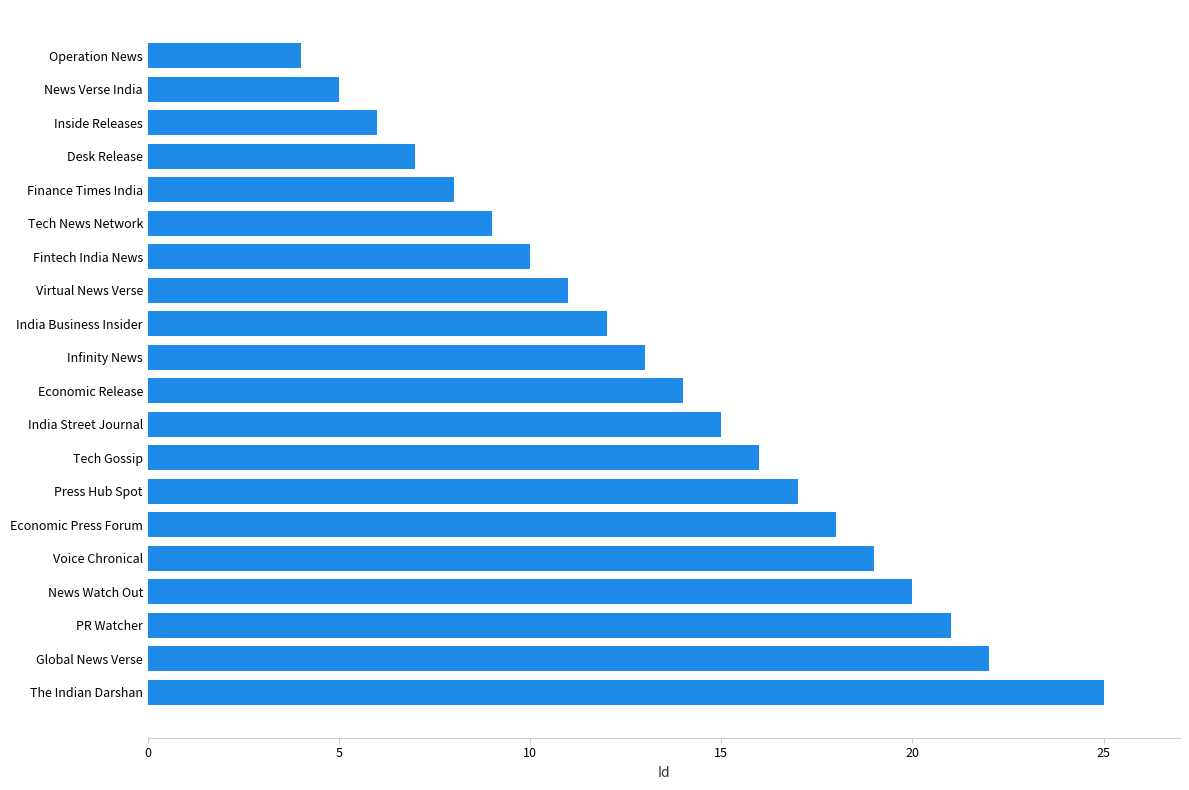

Reading bottom to top, transcribe all the data shown in this chart.

25	22	21	20	19	18	17	16	15	14	13	12	11	10	9	8	7	6	5	4